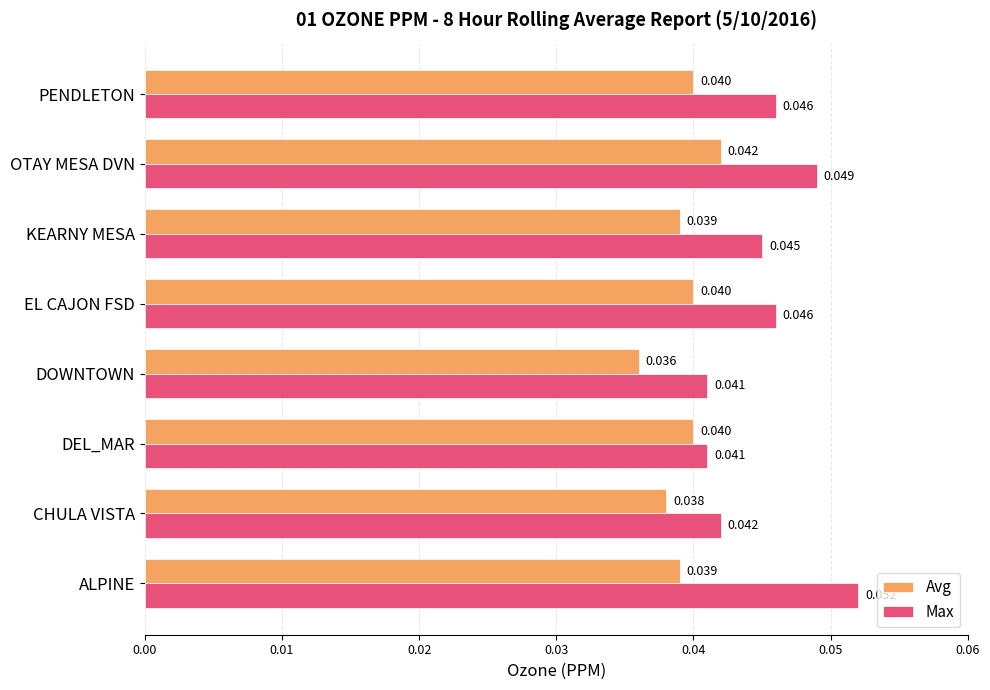

Which series has the widest spread of values?

Max